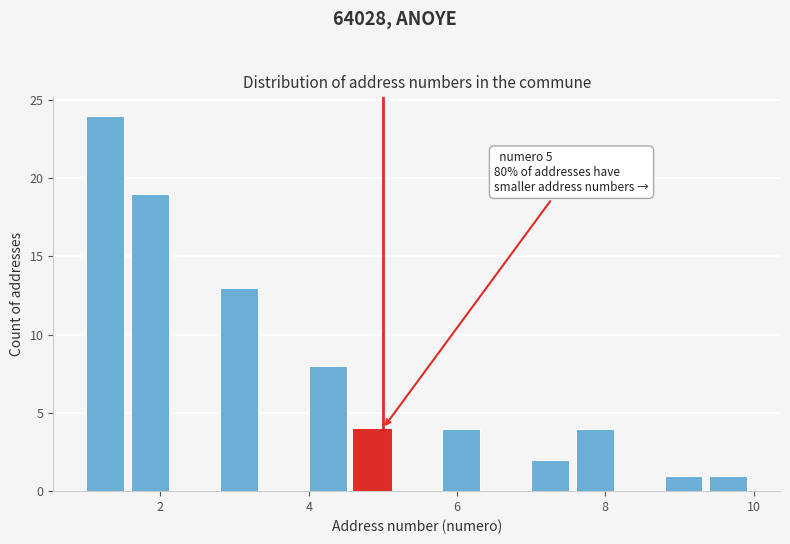

Read against the x-axis, roughly where is the centre of the tallest bar?

1.2